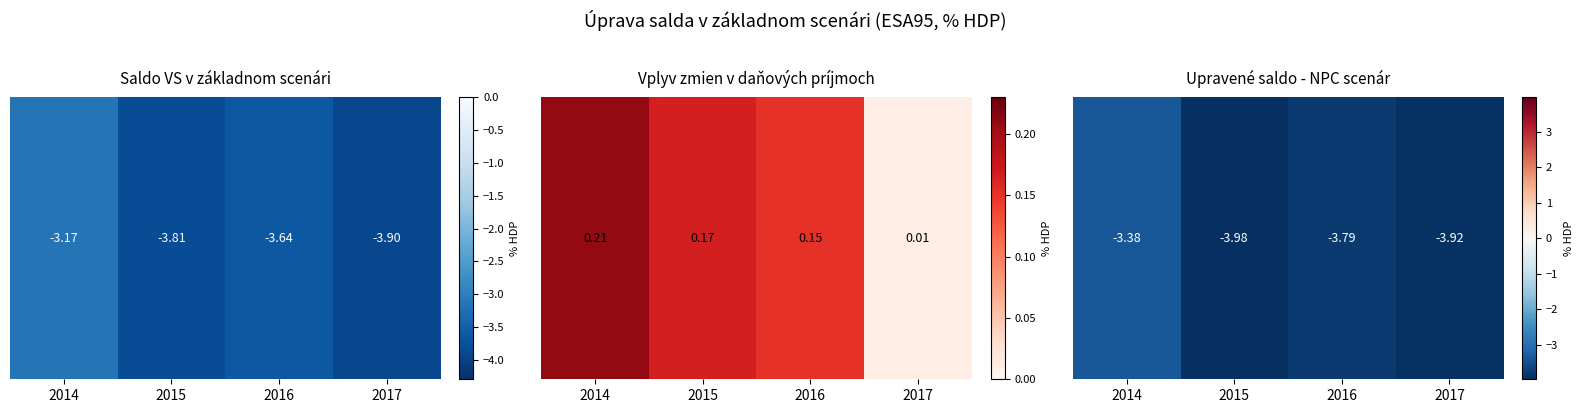

List the labels in order of value, smallest first.

2015, 2017, 2016, 2014